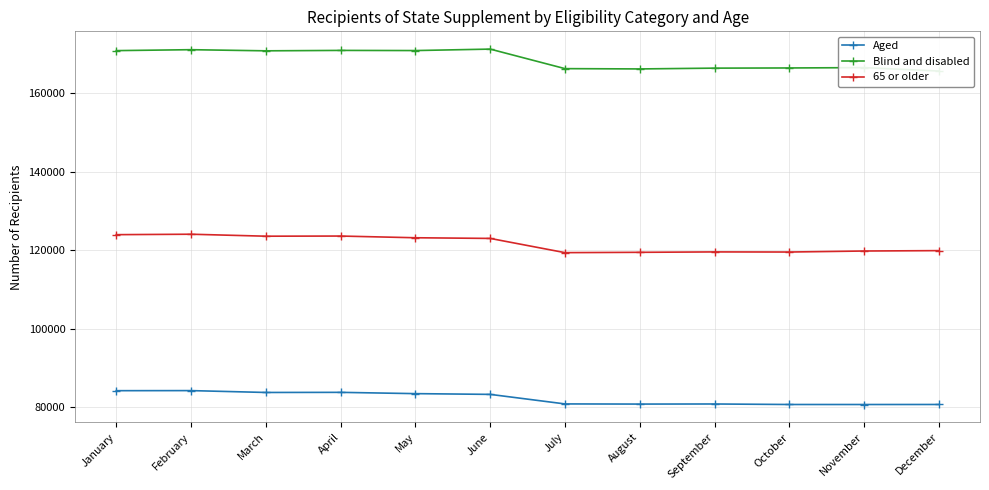

Rank the categories by Aged value from lowest to highest.

November, October, December, August, September, July, June, May, March, April, January, February